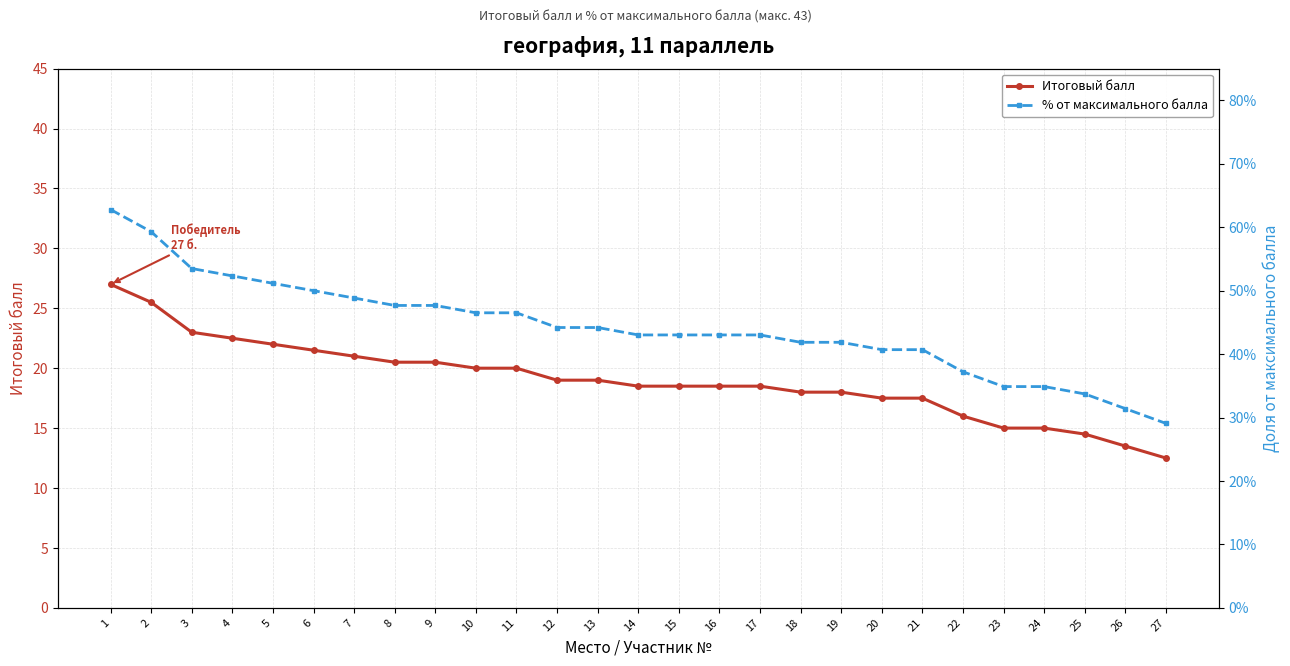

True or false: % от максимального балла has more than 0 interior local peaks.

False